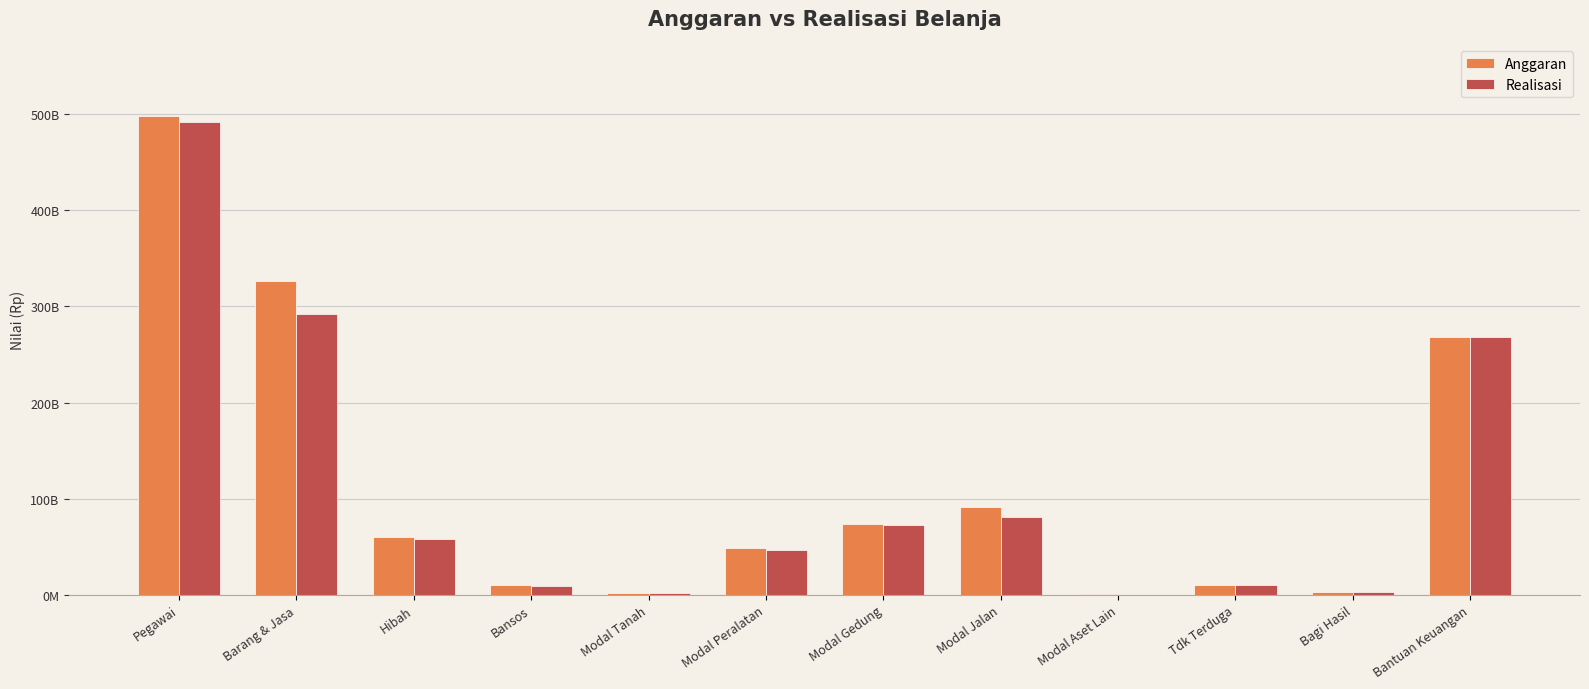

What are all the series names shown in the legend?

Anggaran, Realisasi